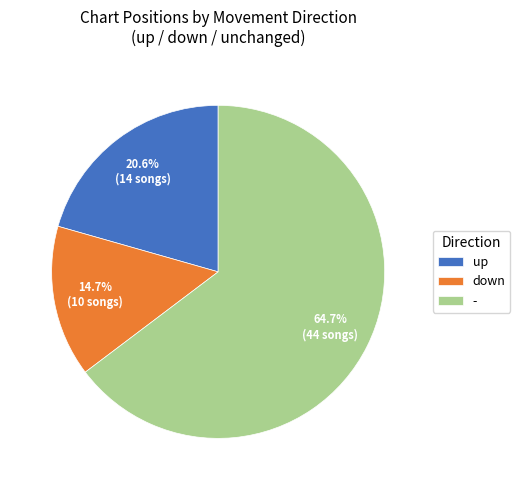

Which category has the smallest portion of the pie?

down